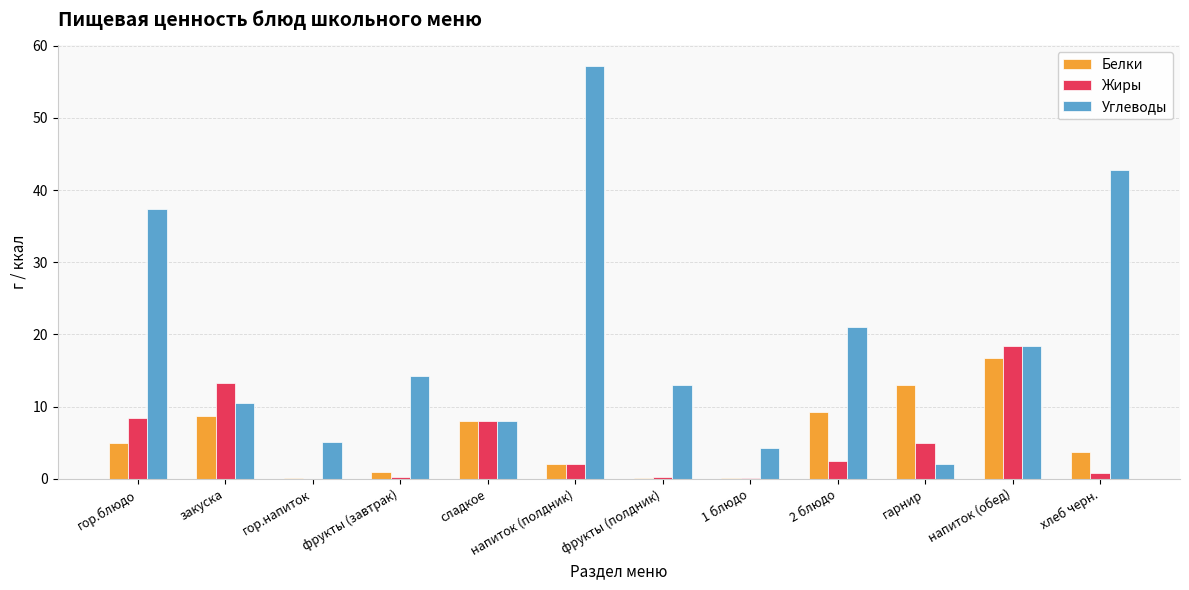

Is the value of Жиры at напиток (полдник) greater than the value of Углеводы at гор.блюдо?

No